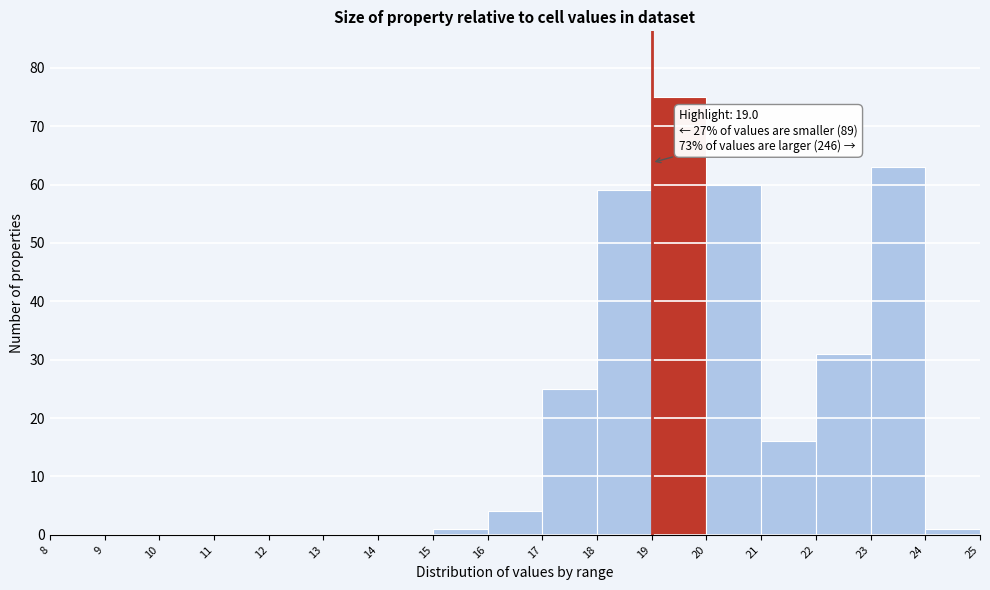

Over which range of the x-axis is the bar tallest?

19 to 20